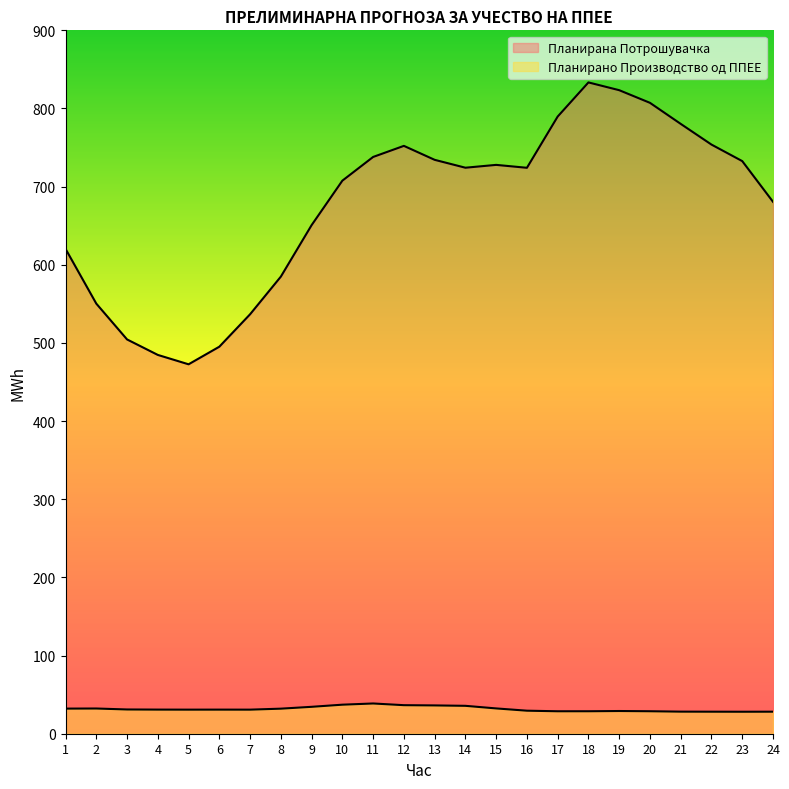

What are all the series names shown in the legend?

Планирано Производство од ППЕЕ, Планирана Потрошувачка